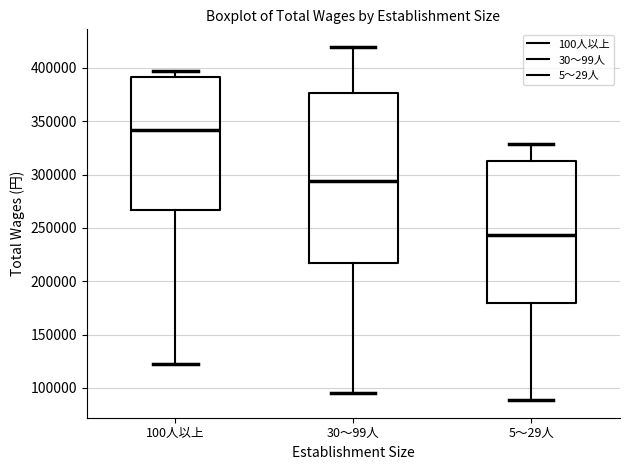

Where is the lower edge of the box for 5～29人 on the y-axis? The values are not printed on the chart, so give them approximately, as read against the axis.

180000